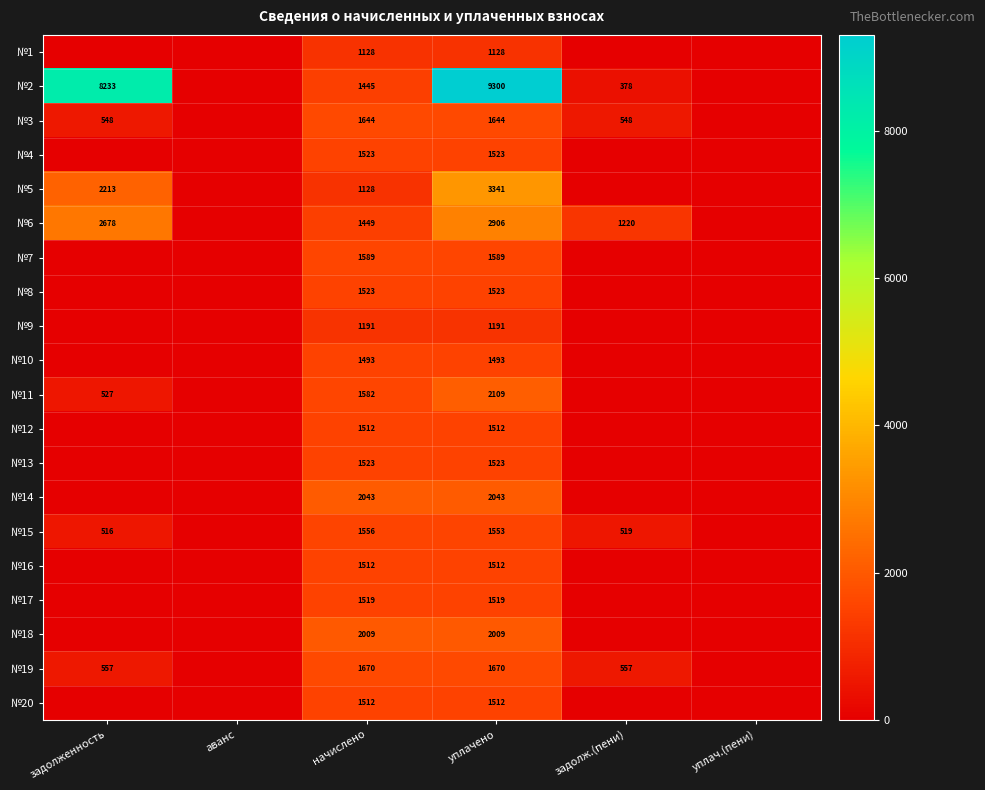

How many distinct data groups are displayed?

20